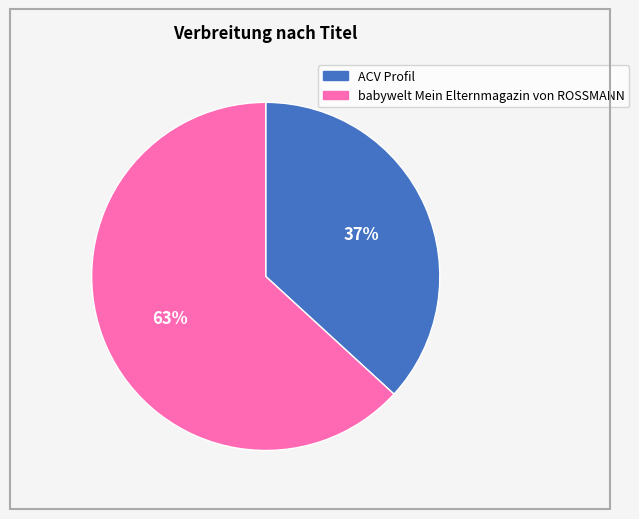

True or false: babywelt Mein Elternmagazin von ROSSMANN accounts for 49% of the total.

False